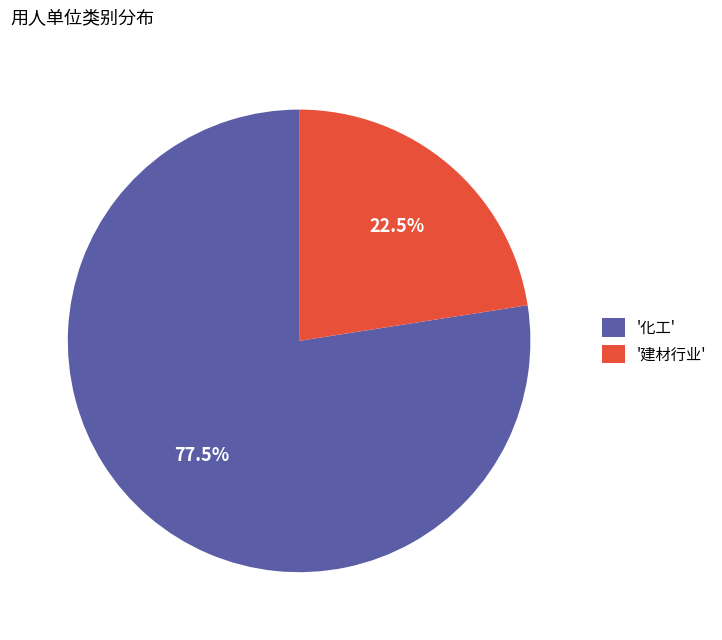

To the nearest percent, what is the difference between the largest and smallest slice percentages?

55%